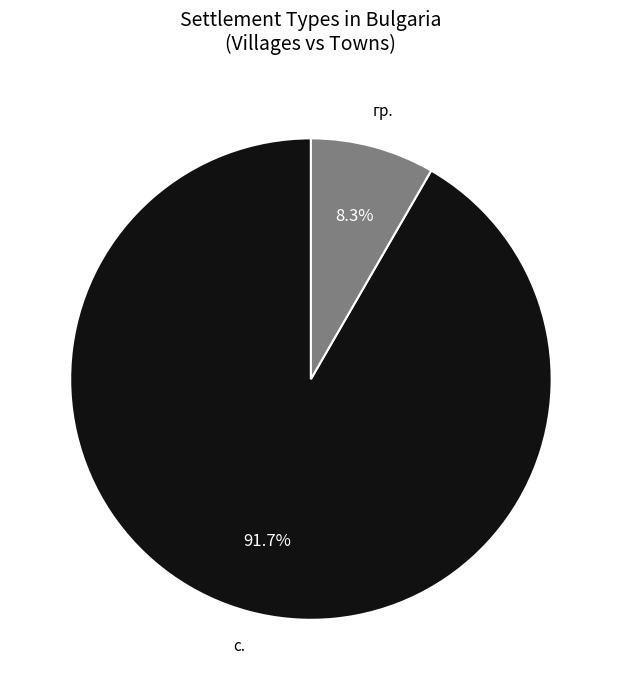

Is there any slice that represents more than half of the pie?

Yes